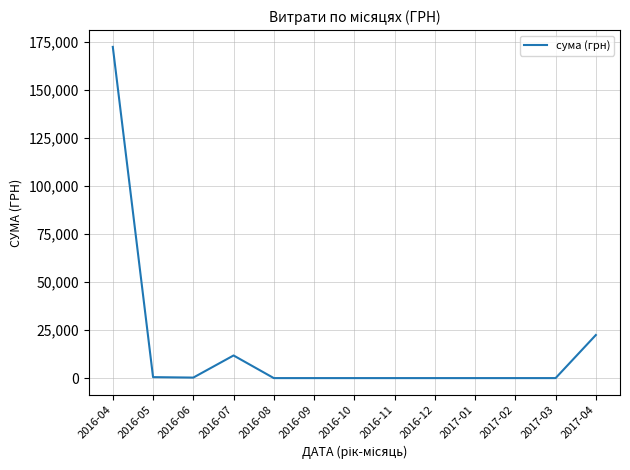

Does the chart display data point markers on the line(s)?

No